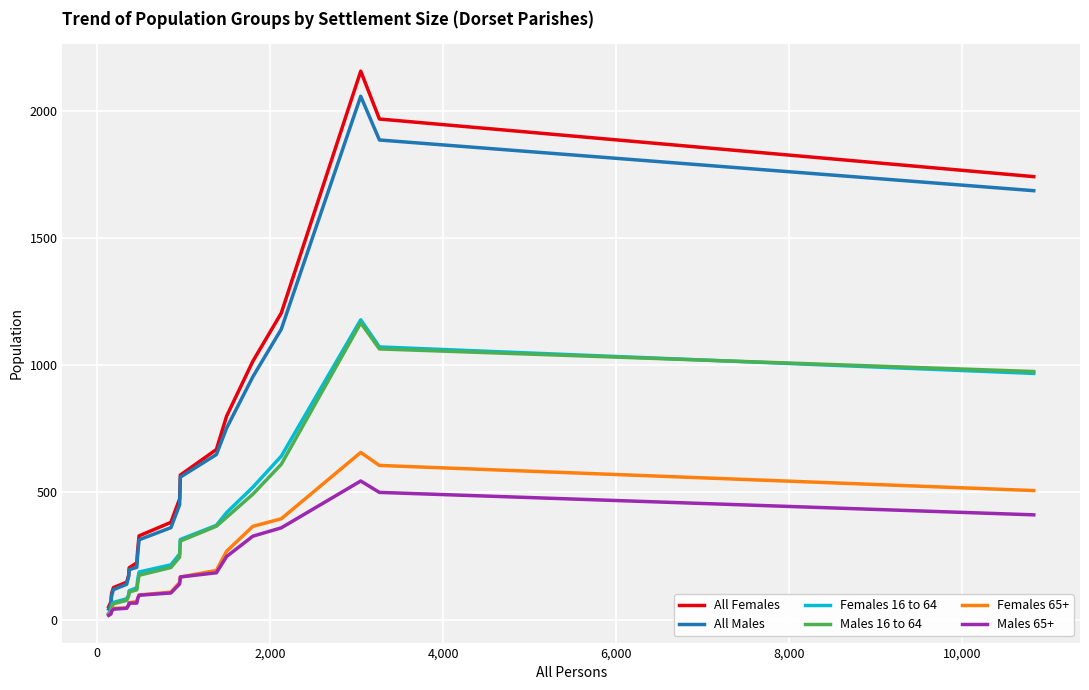

What is the difference between the maximum and minimum values in the Females 65+ series?

637.2